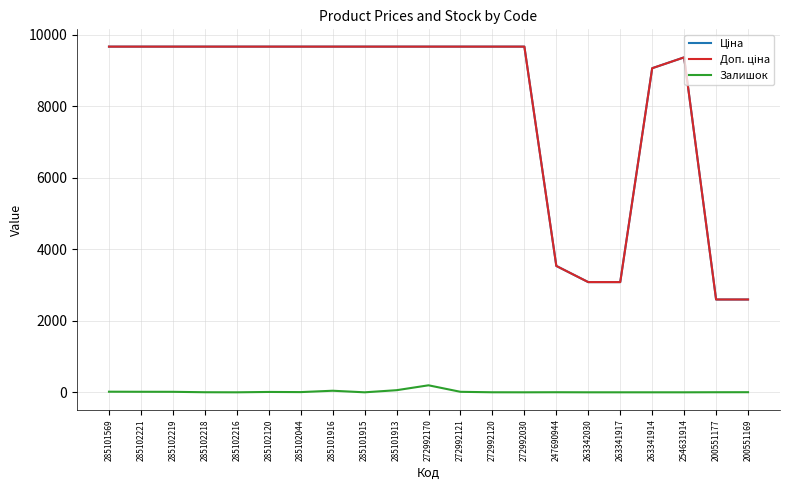

What is the total value across all series at 285101913?

19388.3